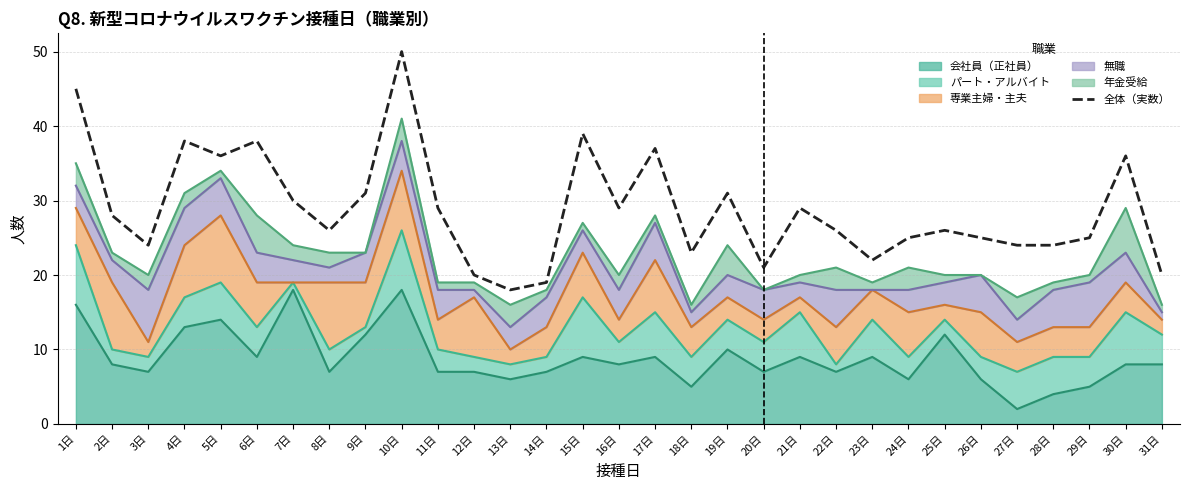

Which has a higher value, 31日 or 4日?

4日